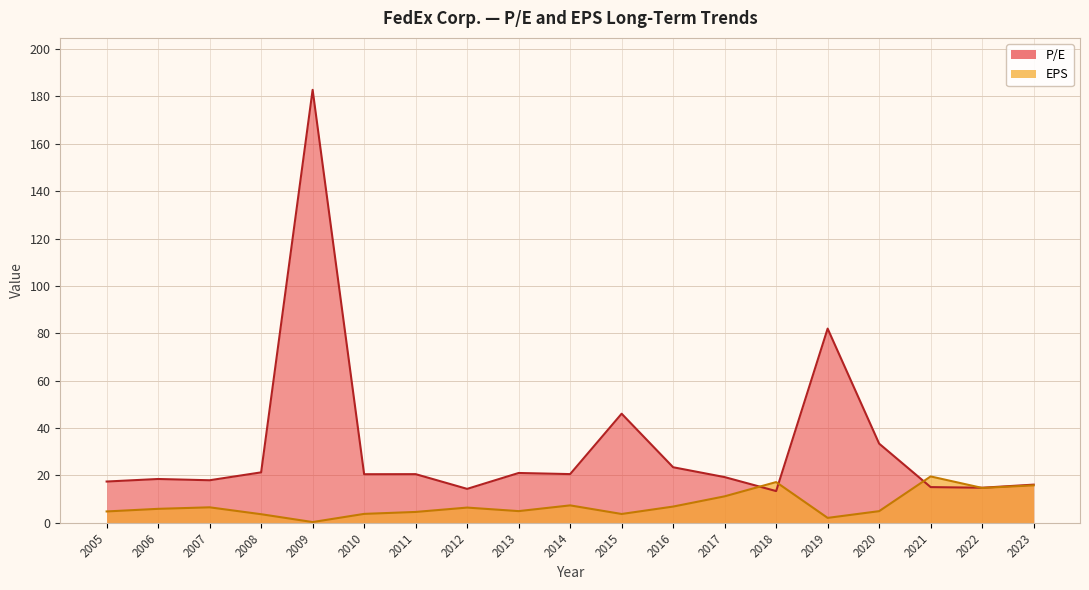

True or false: EPS has a value of 5.0 at 2008.

False